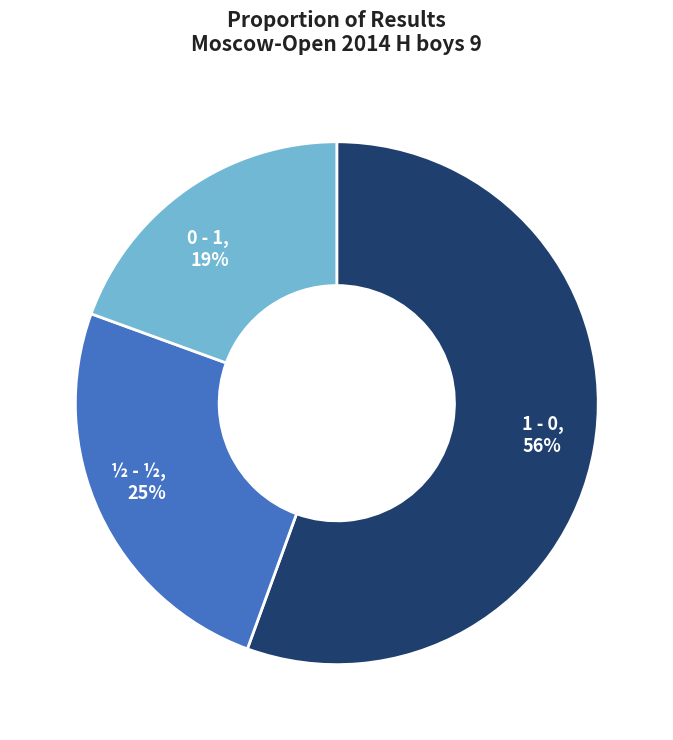

Is there any slice that represents more than half of the pie?

Yes